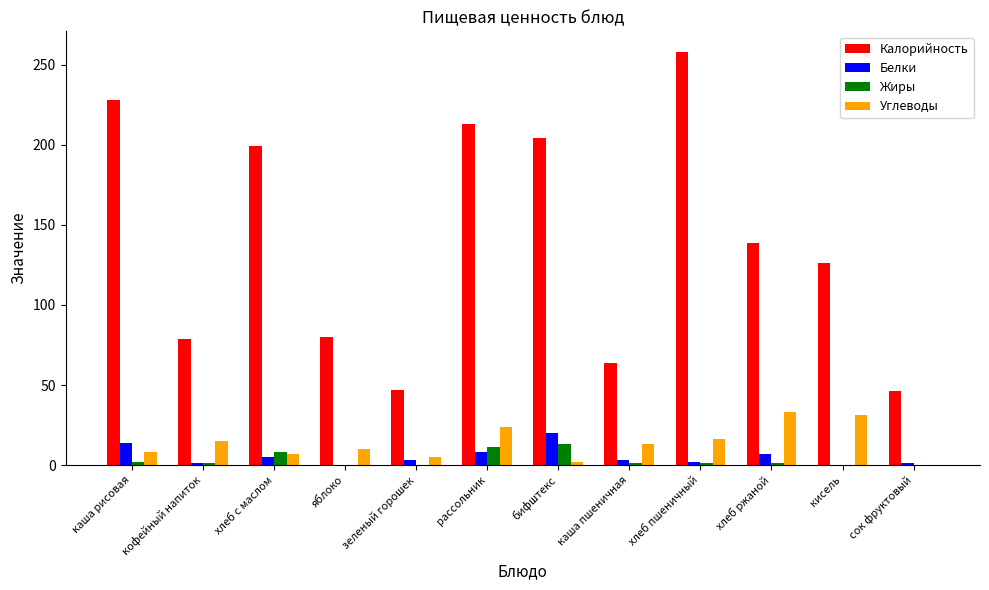

At which category does the chart reach its peak across all series?

хлеб пшеничный